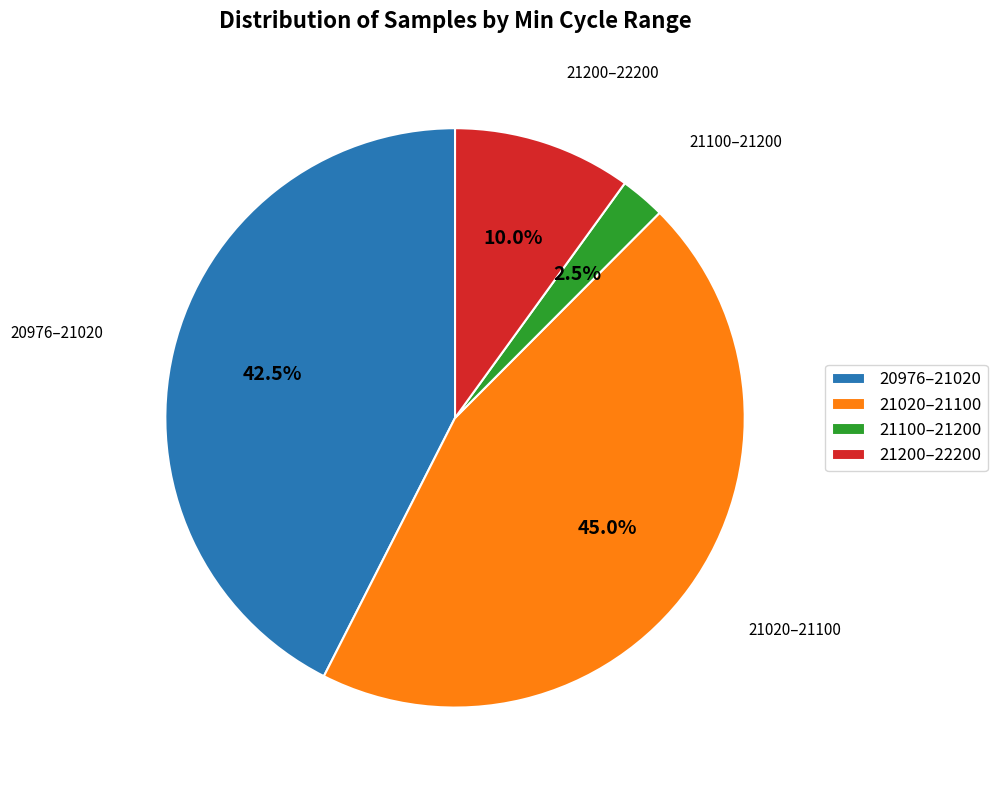

Is there a majority slice in this chart?

No